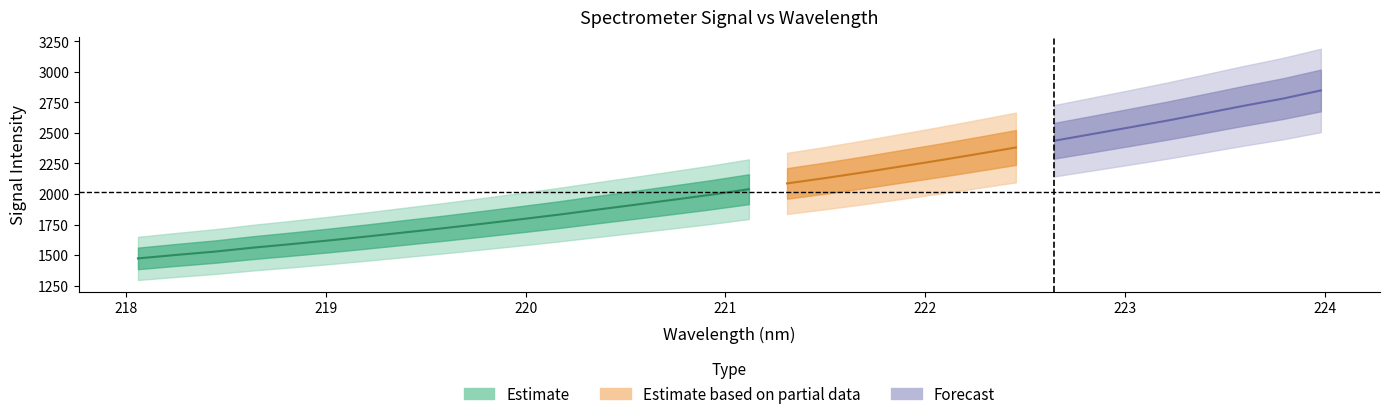

What is the sum of all x_vals values?

7072.7